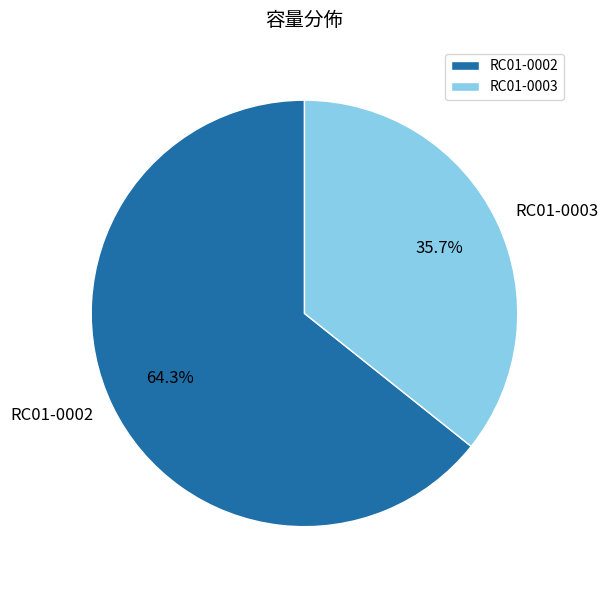

What percentage is the RC01-0003 slice, to the nearest percent?

36%